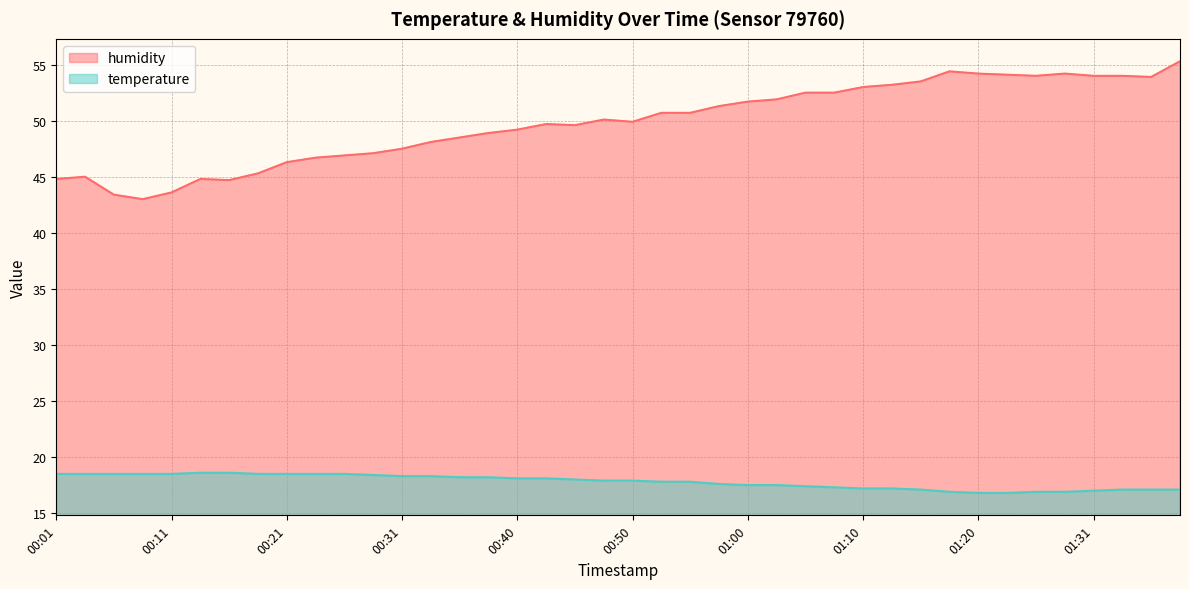

Which has a higher value, 00:21 or 01:00?

00:21